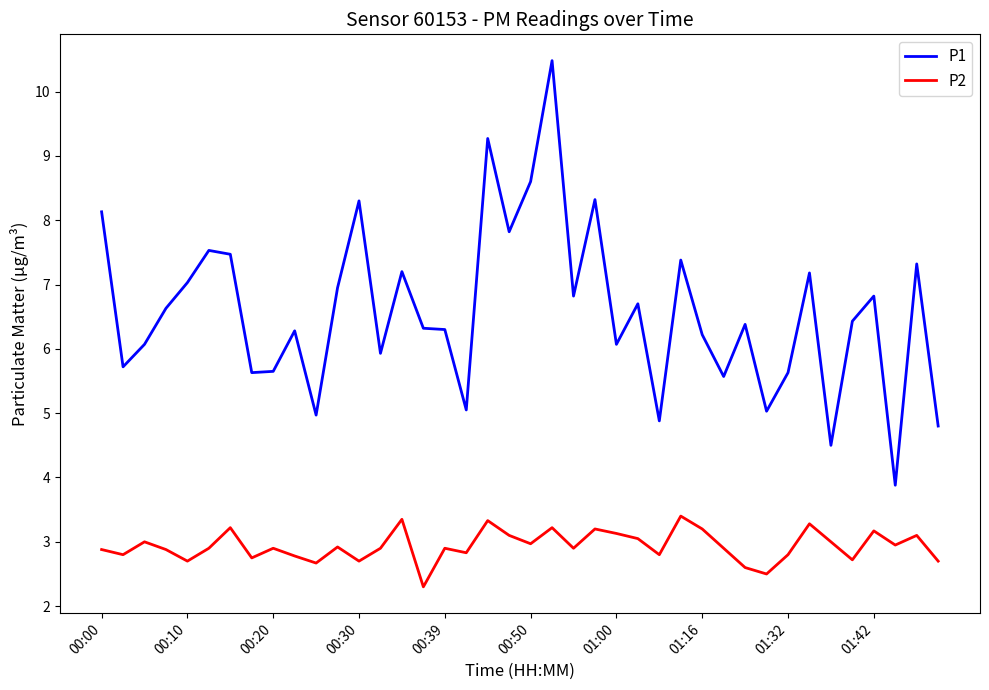

True or false: P1 and P2 cross at least once.

False